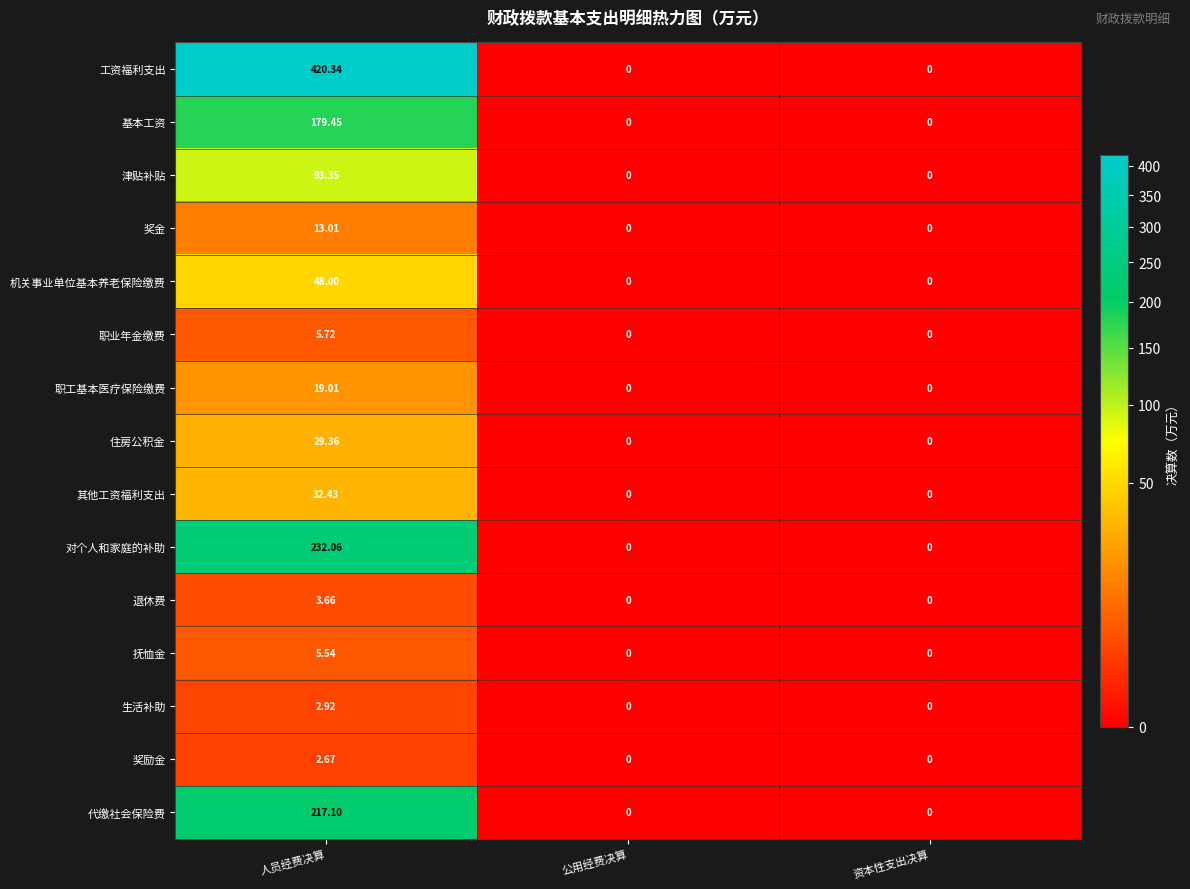

Which series has the largest total across all categories?

工资福利支出